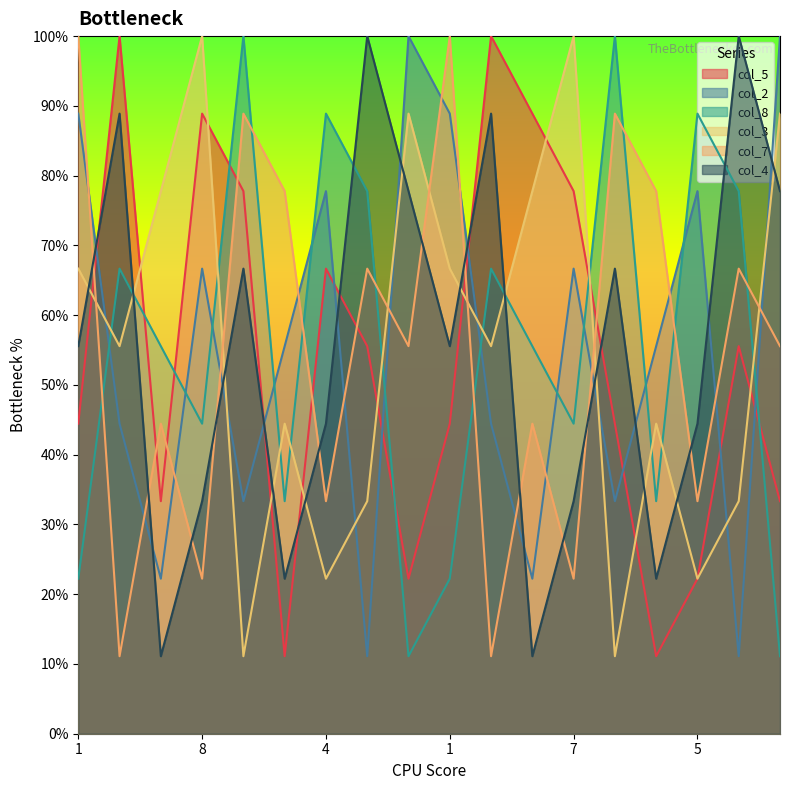

List the labels in order of col_3 value, largest first.

8, 7, 6, 6, 8, 9, 1, 1, 2, 3, 8, 8, 4, 4, 4, 5, 2, 2